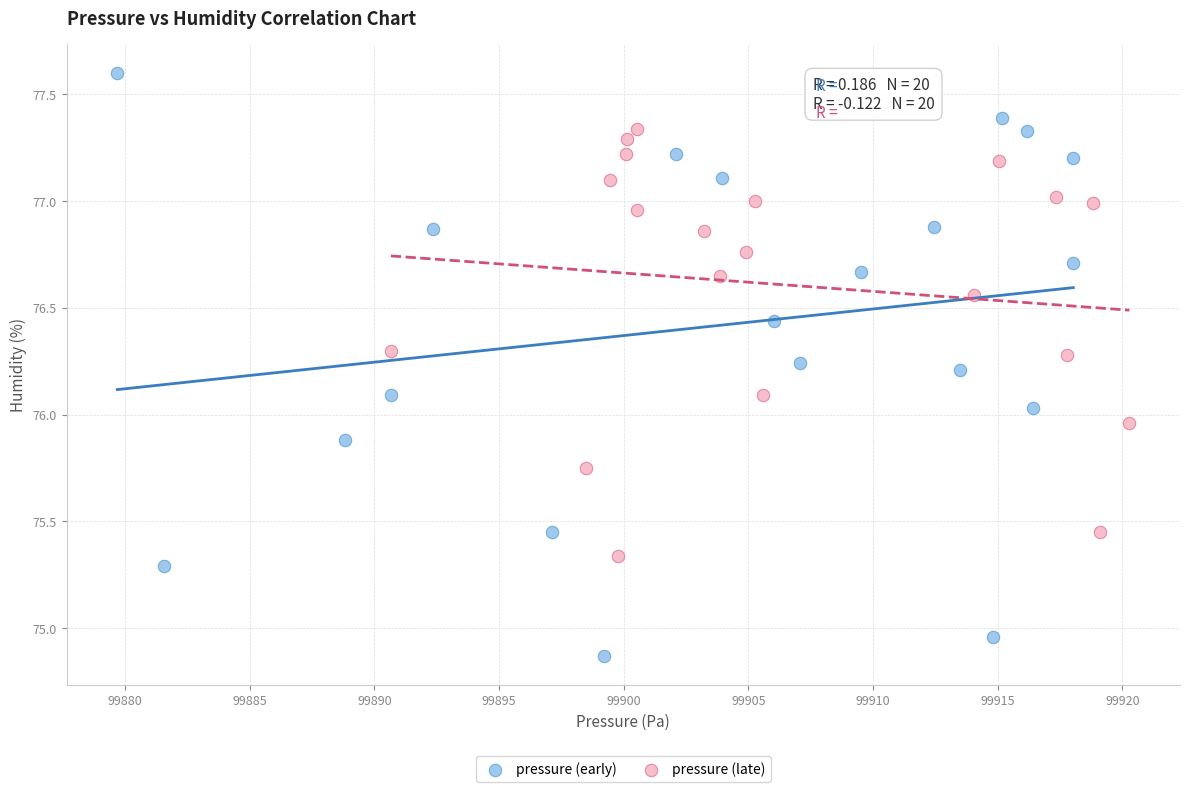

Which series reaches the minimum Y coordinate?

pressure (early)